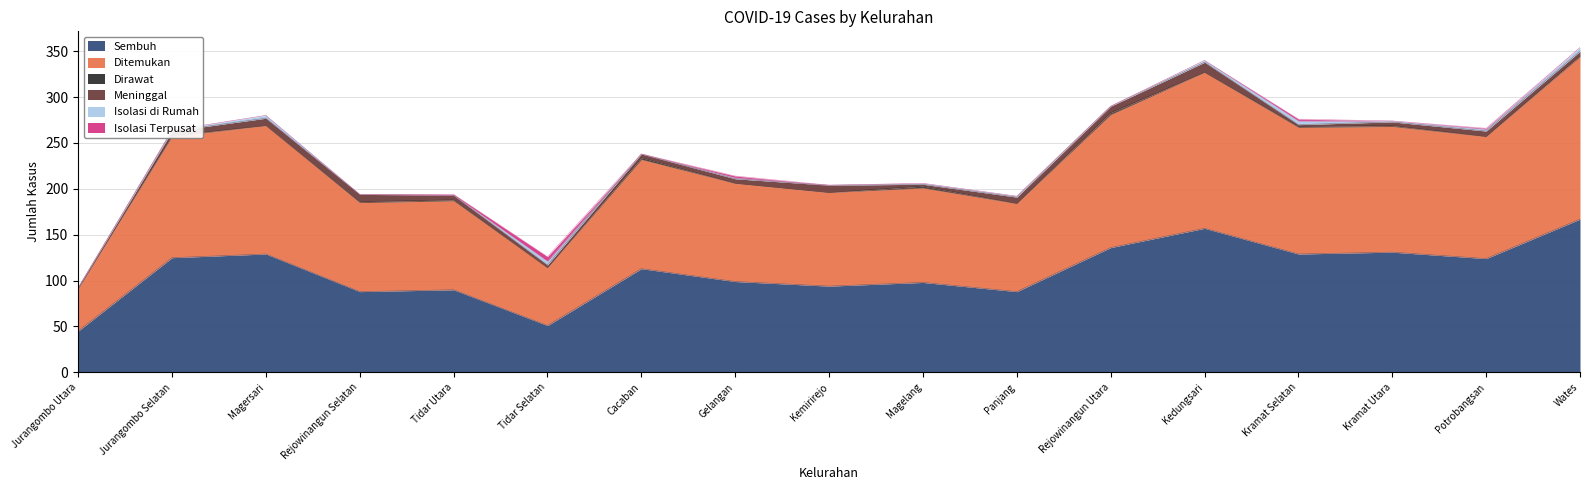

The value of Meninggal at Tidar Selatan is 1. True or false?

False